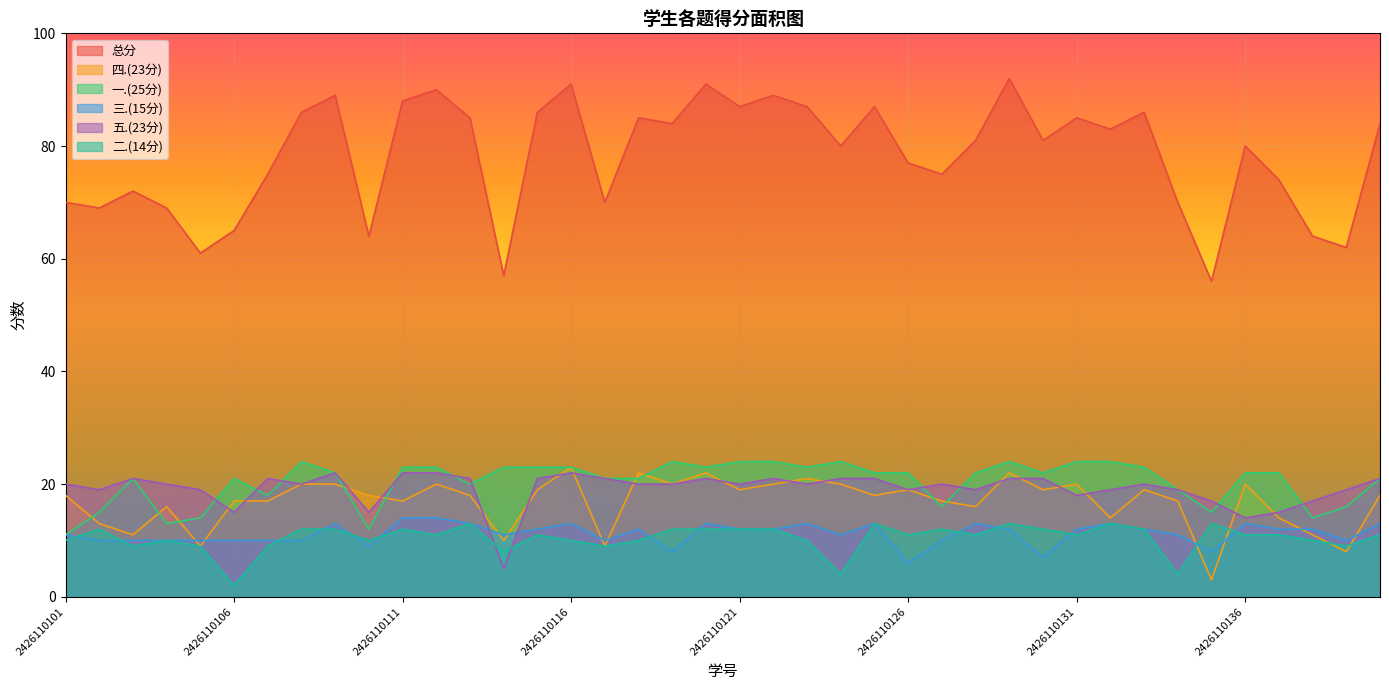

Does the chart display data point markers on the line(s)?

No